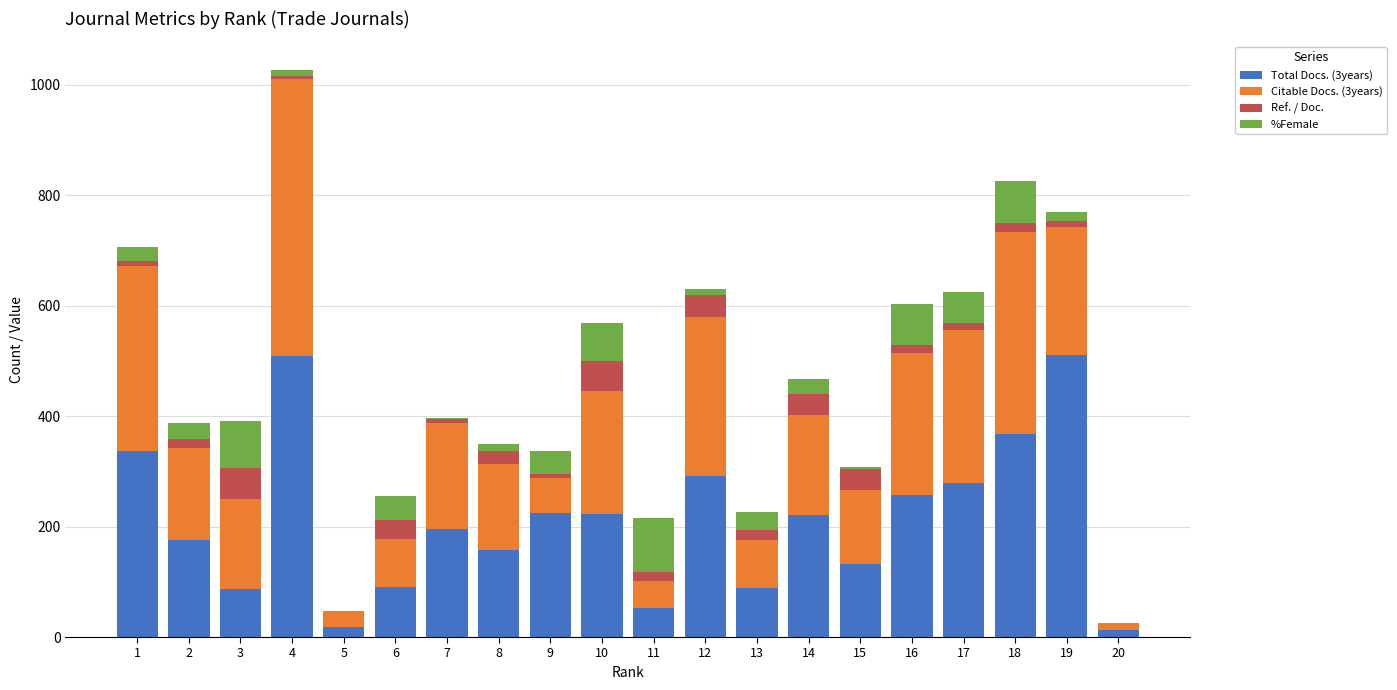

The value of Total Docs. (3years) at 18 is 205. True or false?

False